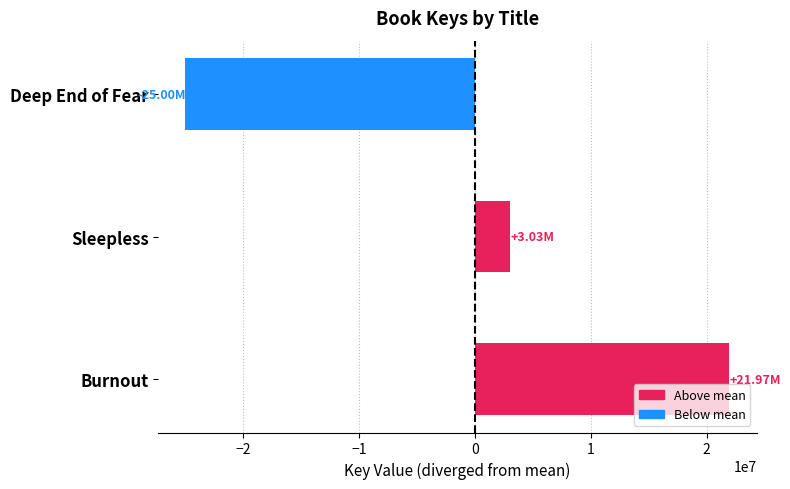

What is the change in value from Burnout to Deep End of Fear?

-46964983.0